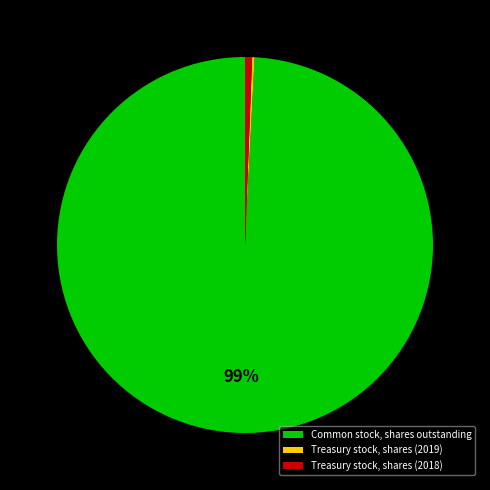

Do Common stock, shares outstanding and Treasury stock, shares (2018) together represent more than half of the pie?

Yes